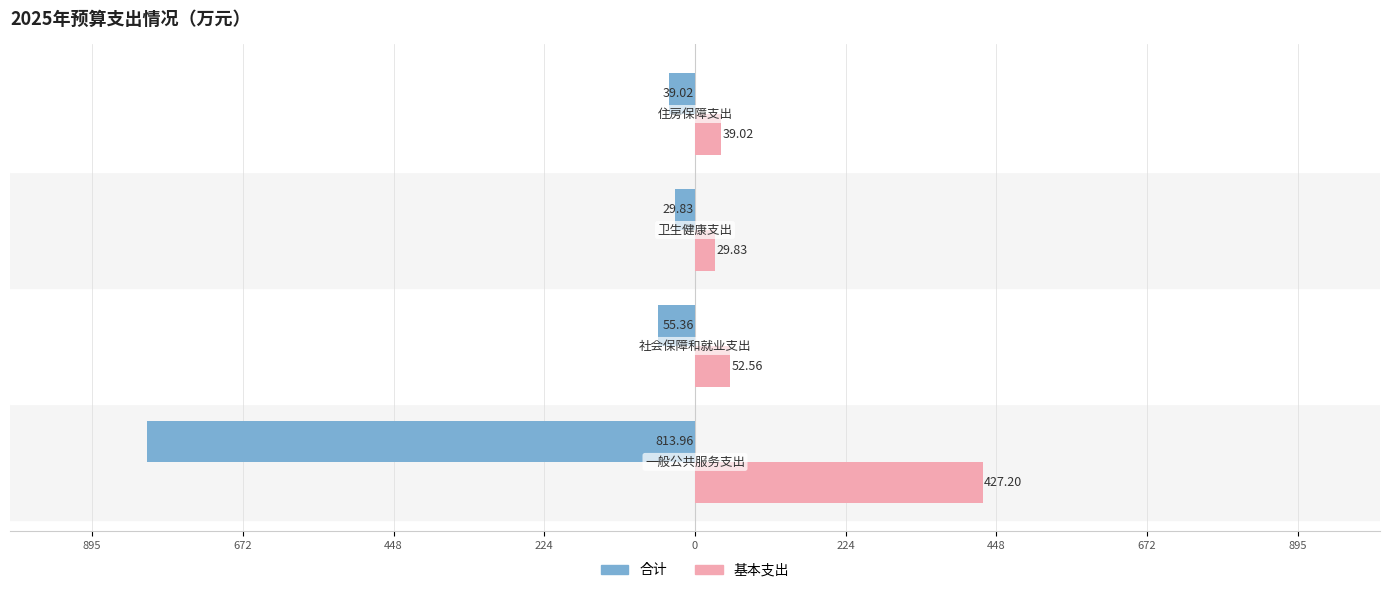

What is the value of the 基本支出 bar at the 4th from the left?

39.0